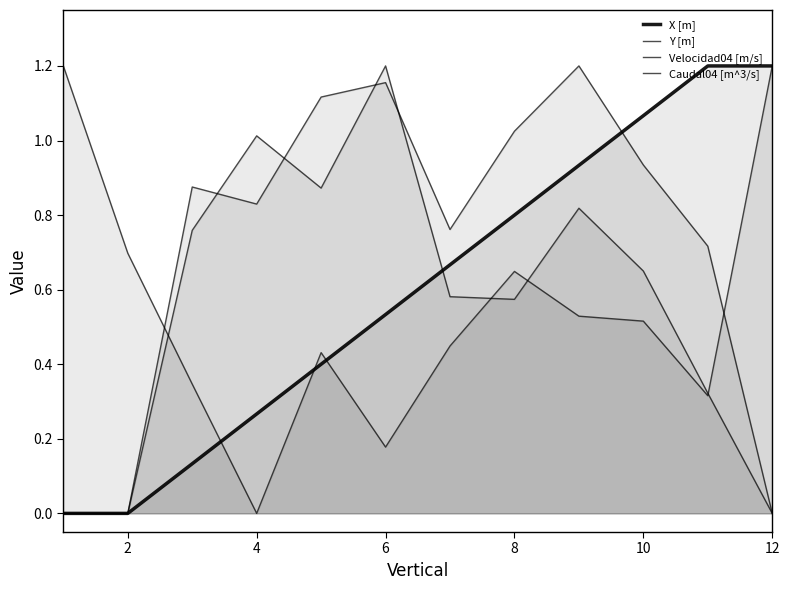

True or false: Y [m] has more than 0 points higher than both neighbors.

True